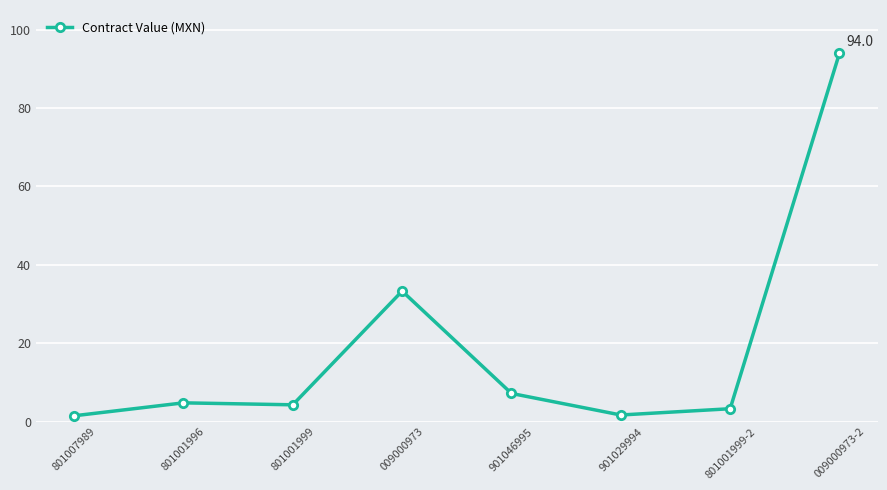

The chart shows a value of 4.8 at 801001996. True or false?

True